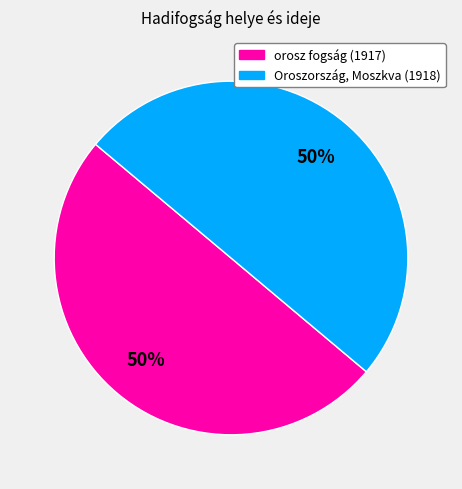

To the nearest percent, what is the average slice percentage?

50%